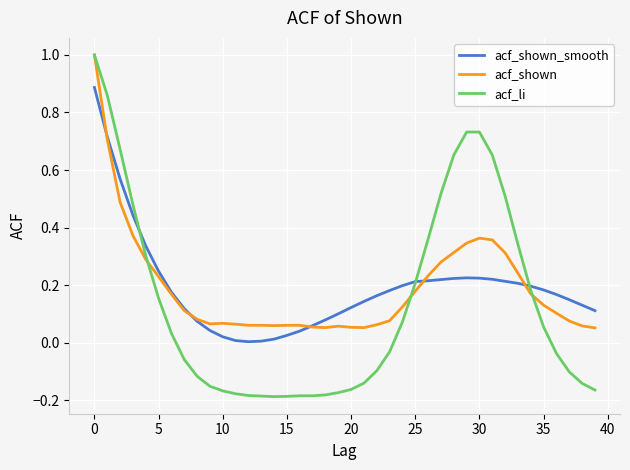

Which series has the widest spread of values?

acf_li